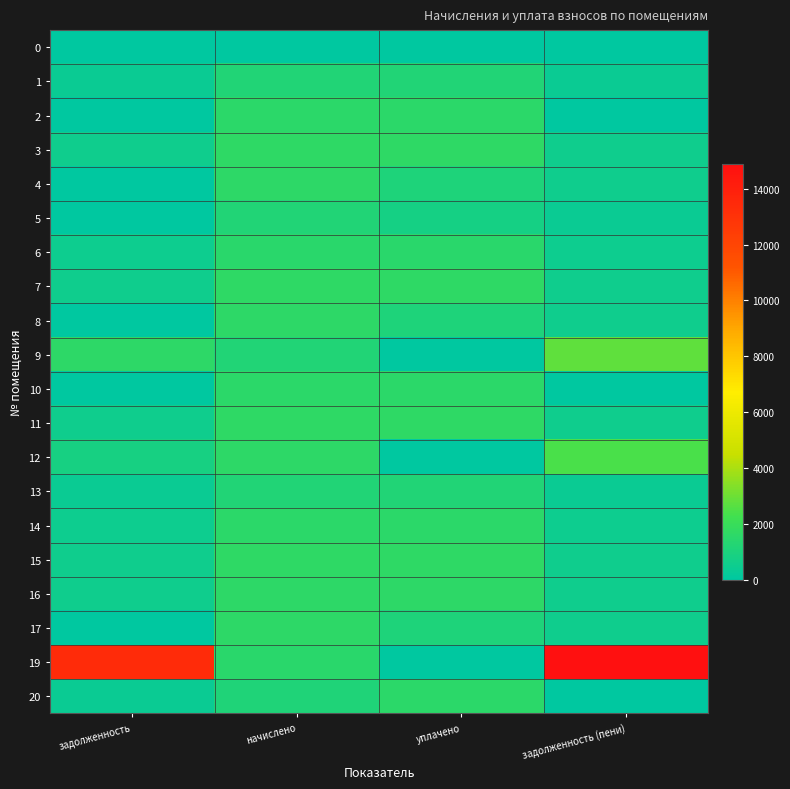

Which series has the largest range (max minus min)?

19